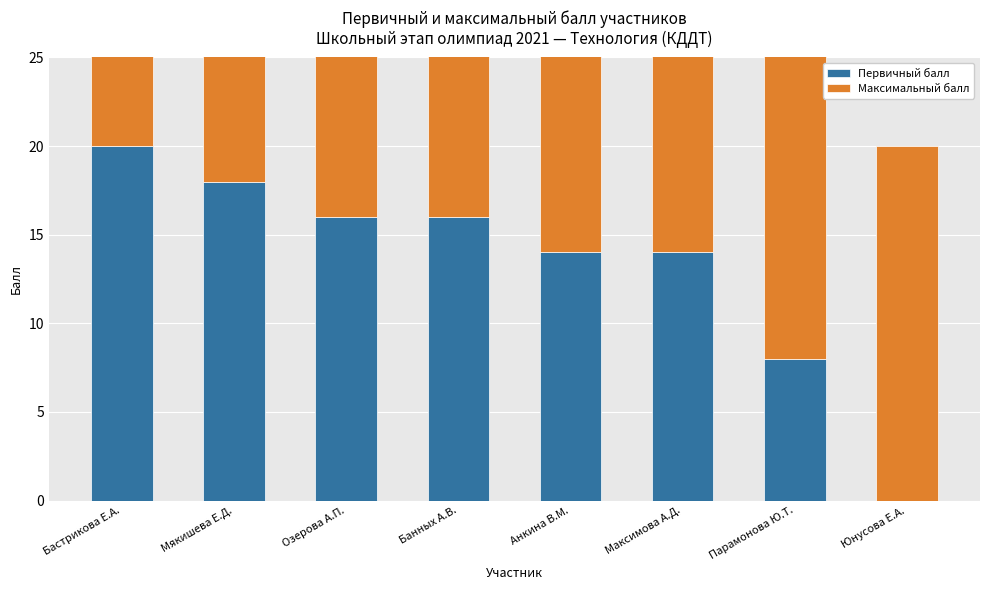

List the labels in order of Первичный балл value, largest first.

Бастрикова Е.А., Мякишева Е.Д., Озерова А.П., Банных А.В., Анкина В.М., Максимова А.Д., Парамонова Ю.Т., Юнусова Е.А.